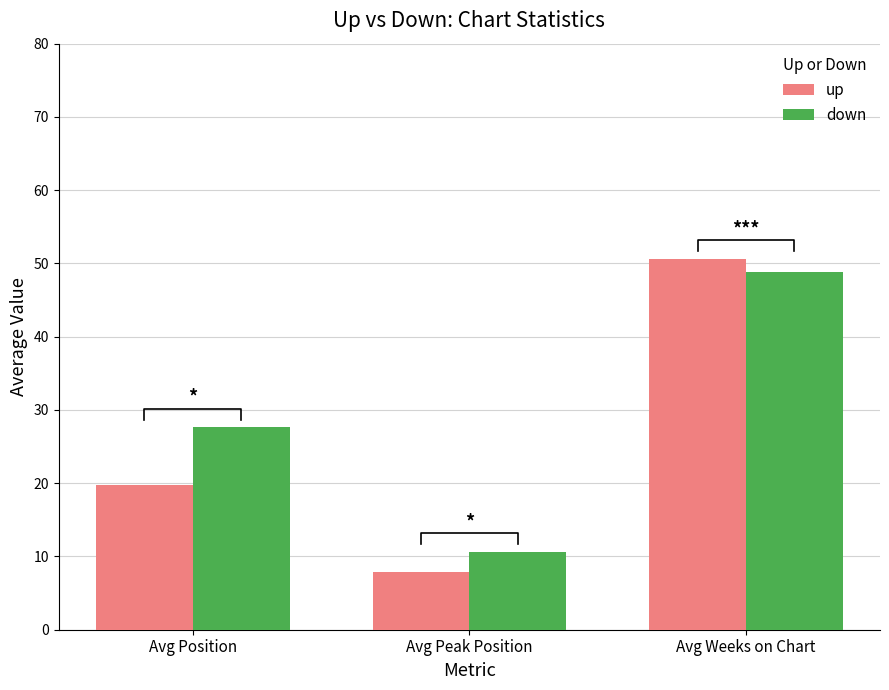

Where is up nearest to the value 29?

Avg Position